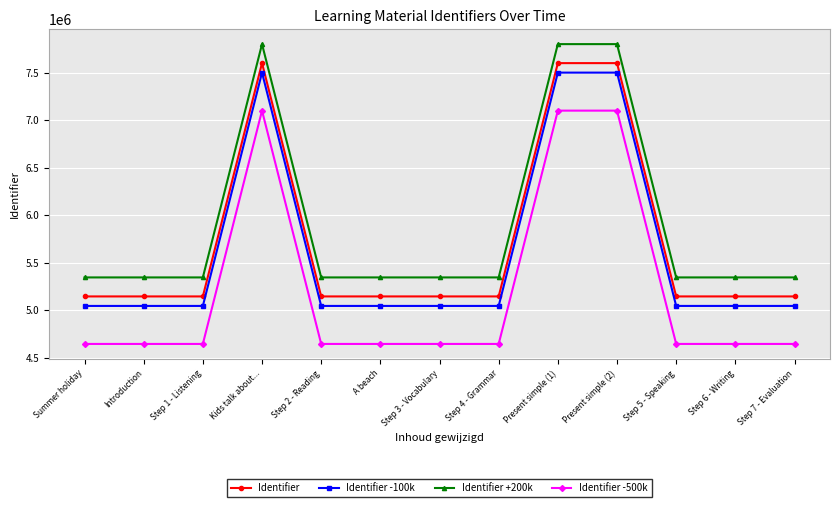

What is the difference between the second highest and second lowest values in the Identifier +200k series?

2455292